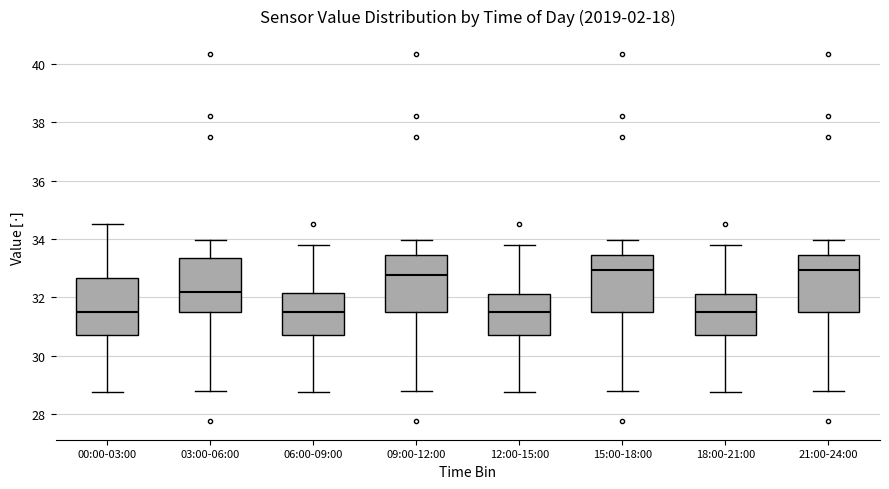

Reading left to right, read every box against the y-axis: the position of its median line, the range the box covers, and the ends of its whiskers. The values are not printed on the chart, so give them approximately, as read against the axis.

00:00-03:00: median 31.4, box 30.8 to 32.6, whiskers 28.8 to 34.6
03:00-06:00: median 32.2, box 31.4 to 33.4, whiskers 28.8 to 34.0
06:00-09:00: median 31.4, box 30.8 to 32.2, whiskers 28.8 to 33.8
09:00-12:00: median 32.8, box 31.4 to 33.4, whiskers 28.8 to 34.0
12:00-15:00: median 31.4, box 30.8 to 32.2, whiskers 28.8 to 33.8
15:00-18:00: median 33.0, box 31.4 to 33.4, whiskers 28.8 to 34.0
18:00-21:00: median 31.4, box 30.8 to 32.2, whiskers 28.8 to 33.8
21:00-24:00: median 33.0, box 31.4 to 33.4, whiskers 28.8 to 34.0